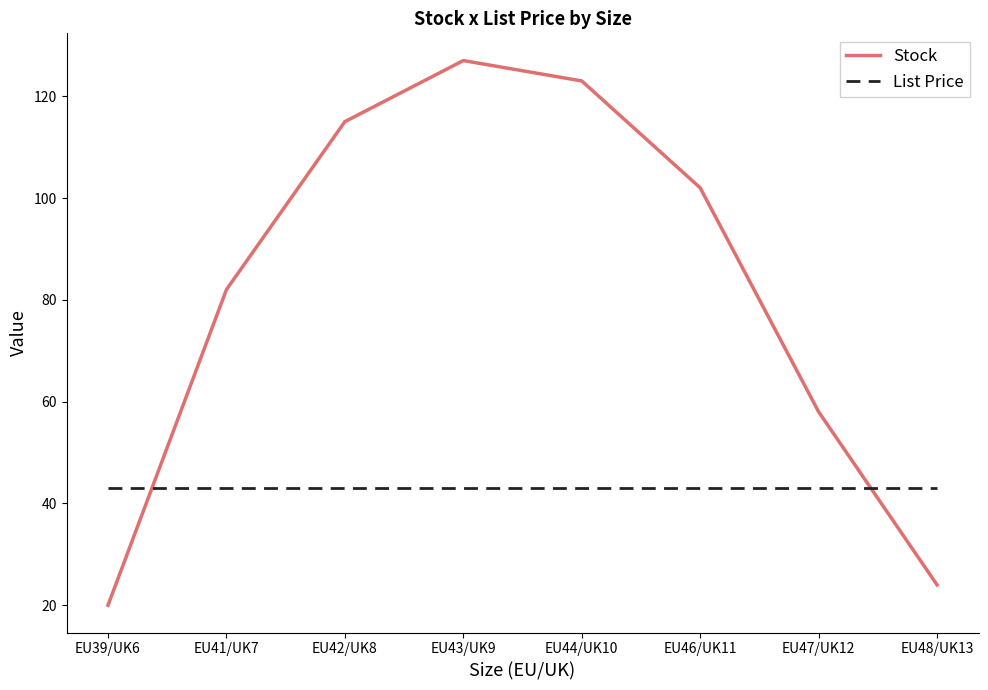

Rank the categories by Stock value from lowest to highest.

EU39/UK6, EU48/UK13, EU47/UK12, EU41/UK7, EU46/UK11, EU42/UK8, EU44/UK10, EU43/UK9